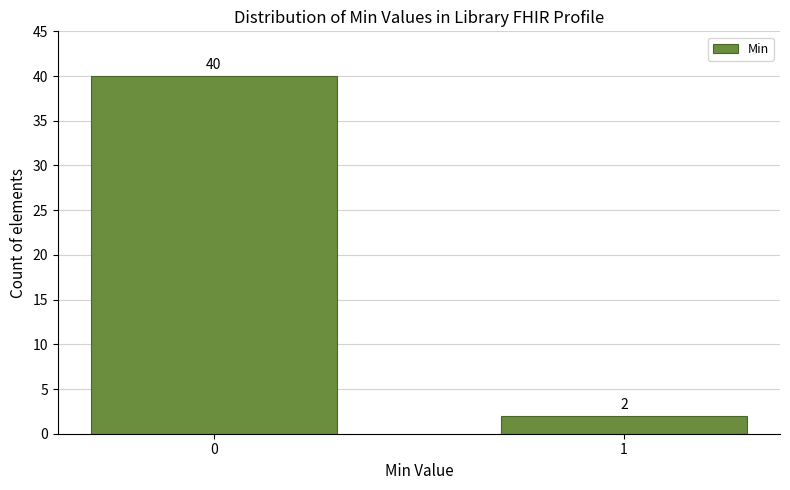

Reading right to left, extract all data points from this chart.

2	40